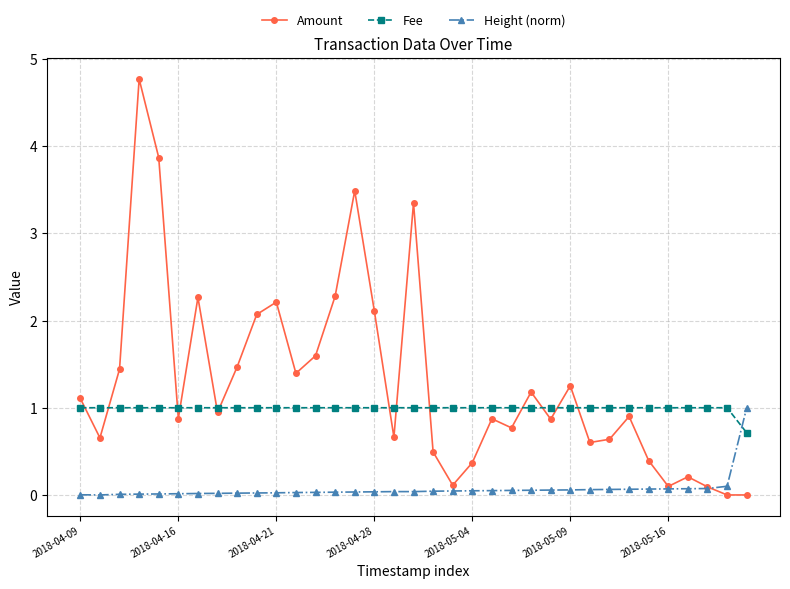

Which series has the largest range (max minus min)?

Amount